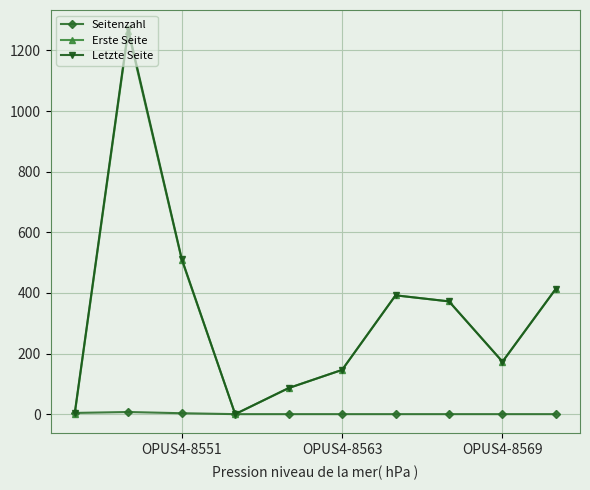

How many interior local peaks does the Letzte Seite series have?

2